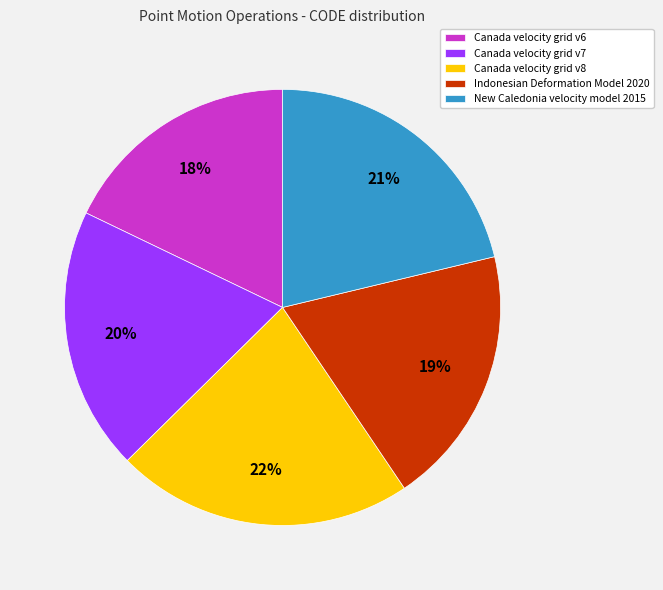

What is the smallest slice in the pie chart?

Canada velocity grid v6